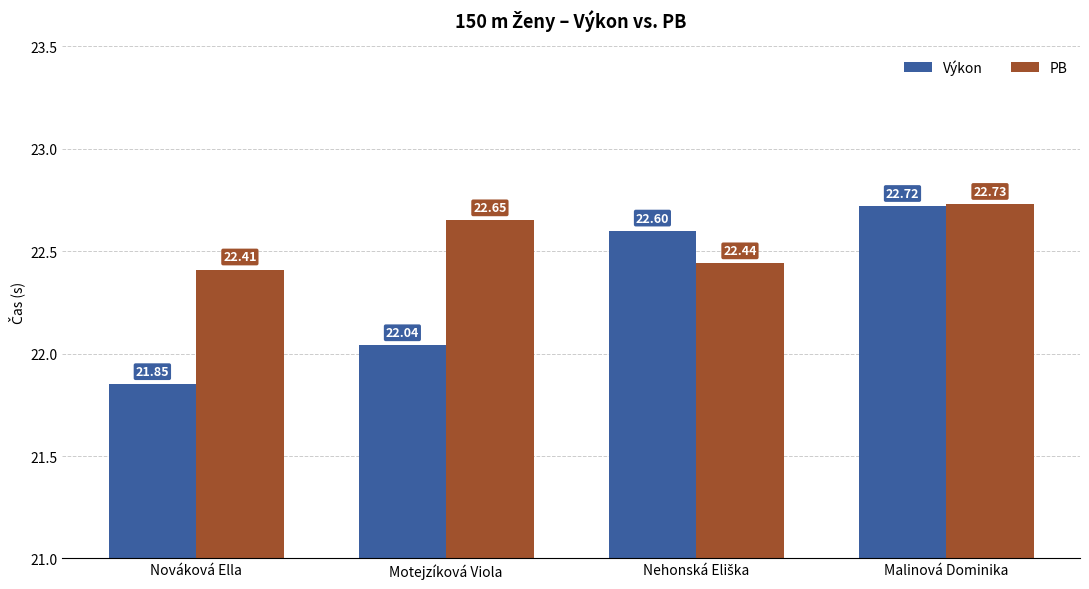

How many data points in Výkon are less than 22?

1